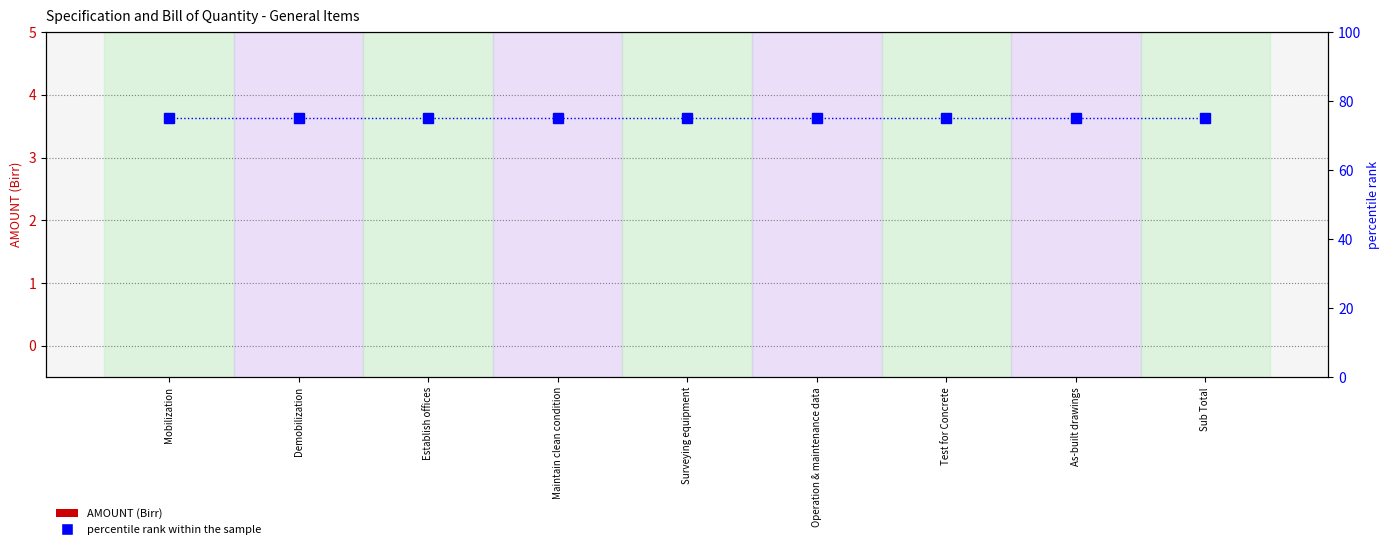

Between Establish offices and Maintain clean condition, which series saw the biggest shift?

AMOUNT (Birr)